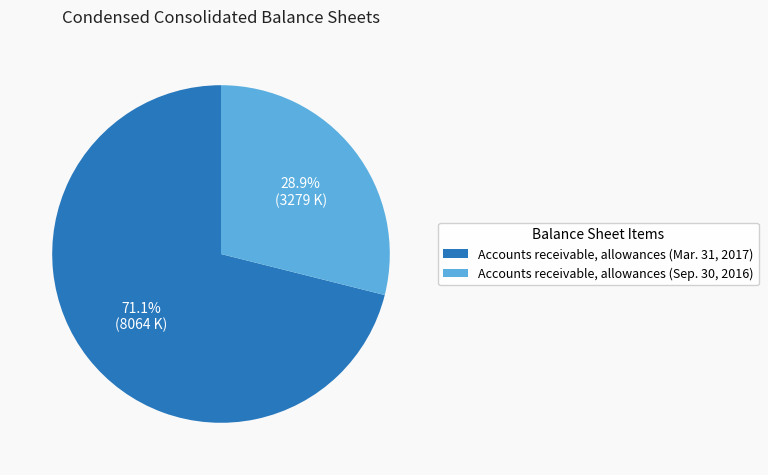

To the nearest percent, what is the difference between the Accounts receivable, allowances (Sep. 30, 2016) and Accounts receivable, allowances (Mar. 31, 2017) slice percentages?

42%